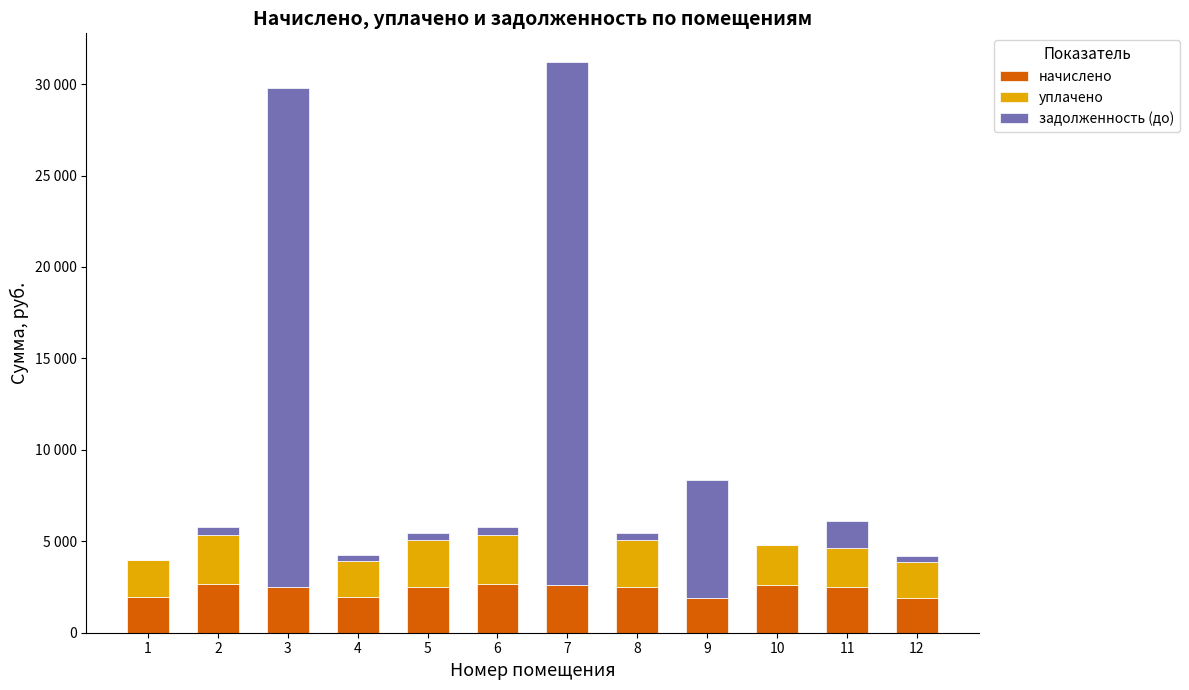

What are all the series names shown in the legend?

начислено, уплачено, задолженность (до)